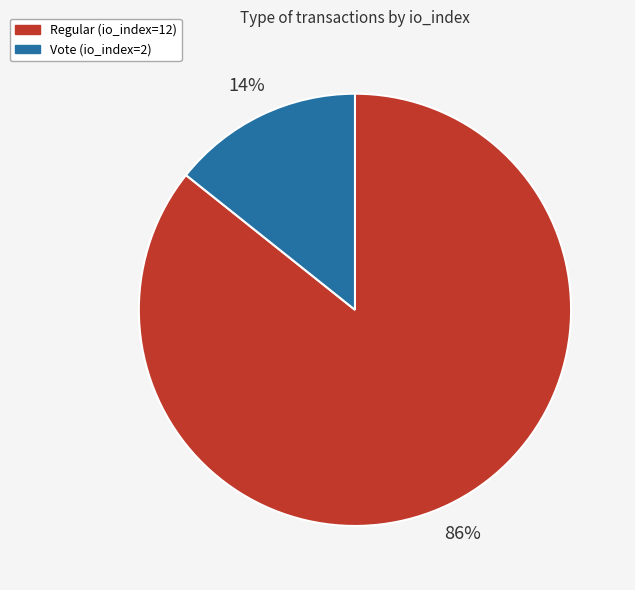

Which category has the smallest portion of the pie?

Vote (io_index=2)